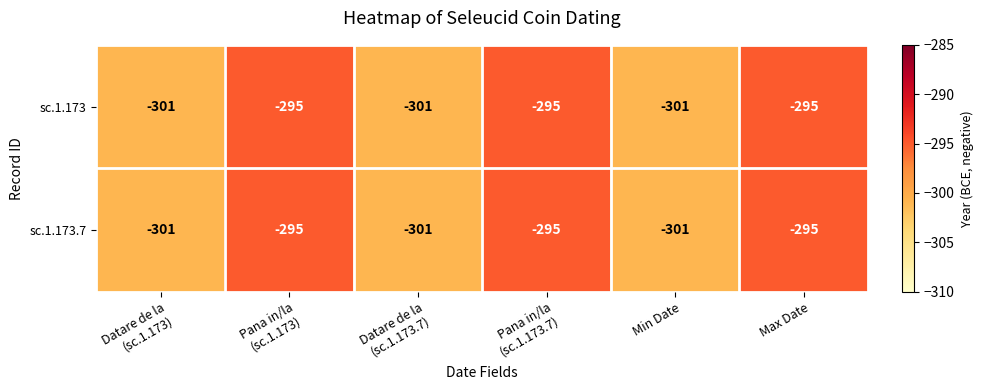

What is the highest value of the sc.1.173.7 series?

-295